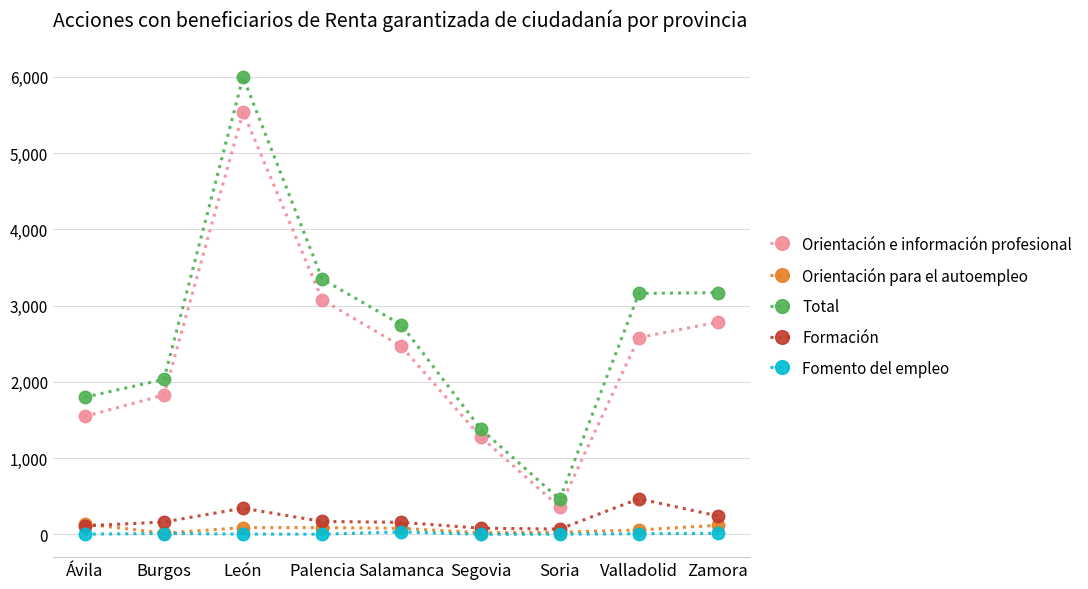

What is the label of the 7th point from the left?

Soria